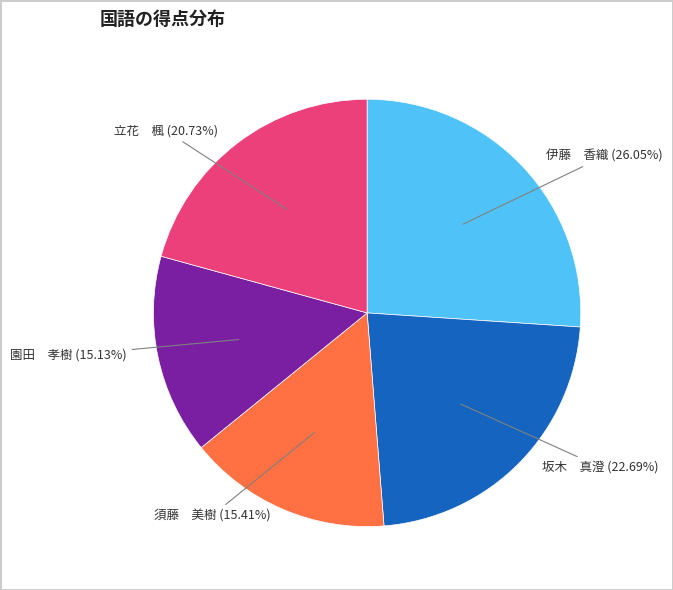

To the nearest percent, what is the average slice percentage?

20%